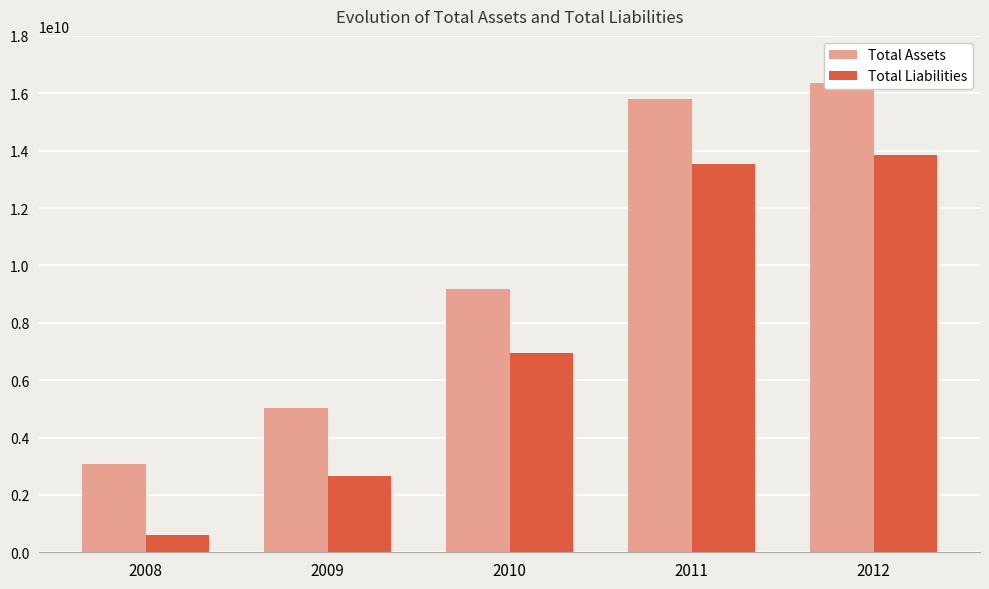

List the labels in order of Total Liabilities value, smallest first.

2008, 2009, 2010, 2011, 2012